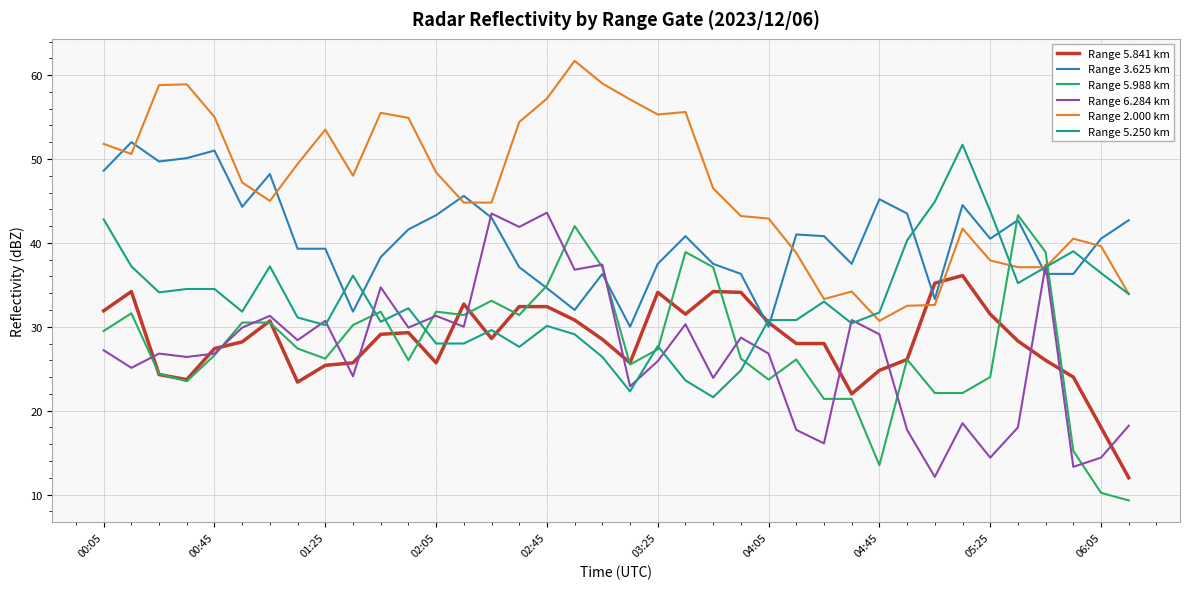

What is the greatest value displayed?

61.7